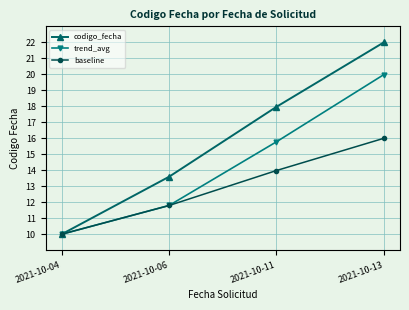

Reading right to left, transcribe all the data shown in this chart.

codigo_fecha: 2021-10-13=22.0	2021-10-11=18.0	2021-10-06=13.6	2021-10-04=10.0
trend_avg: 2021-10-13=20.0	2021-10-11=15.8	2021-10-06=11.8	2021-10-04=10.0
baseline: 2021-10-13=16.0	2021-10-11=14.0	2021-10-06=11.8	2021-10-04=10.0